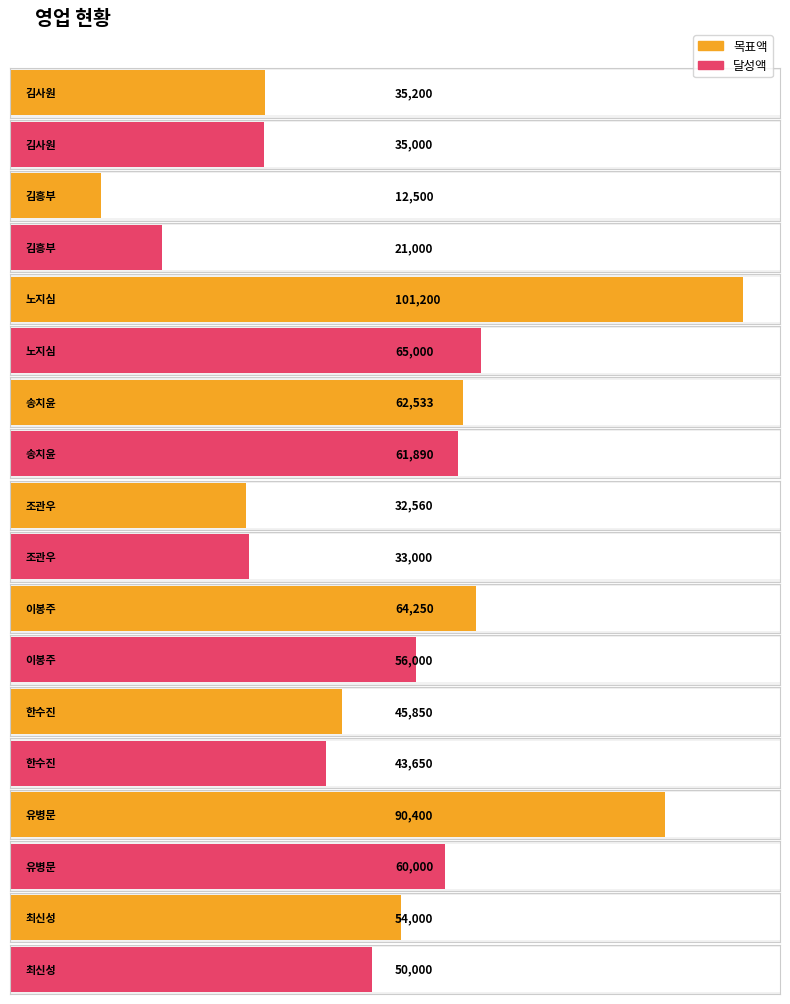

What is the sum of the 목표액 values at 김사원 and 이봉주?

99450